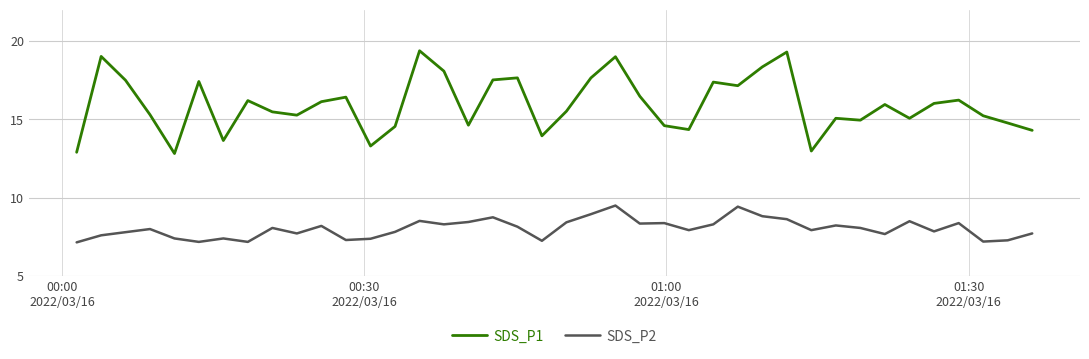

What is the highest value of the SDS_P2 series?

9.5